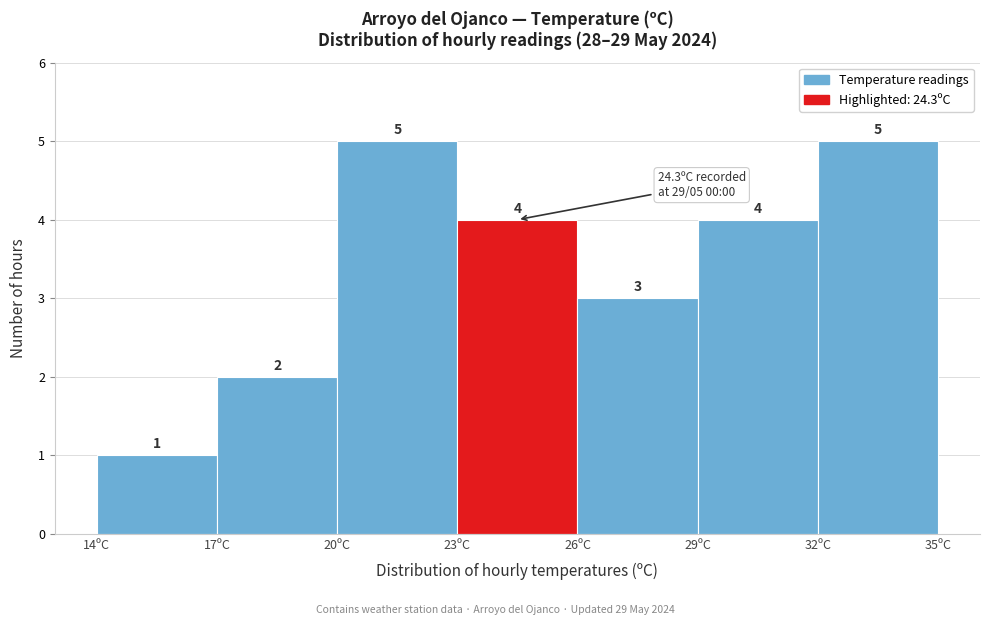

What is the height of the bar covering 14 to 17 on the x-axis?

1